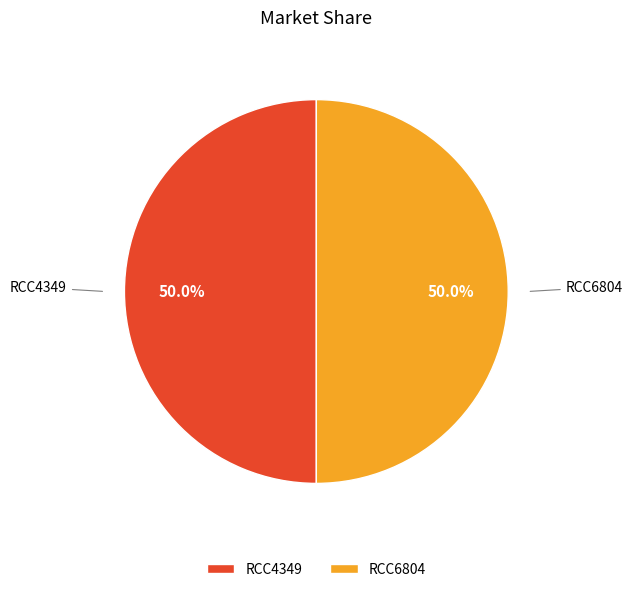

How much of the chart is everything except RCC4349?

50.0%